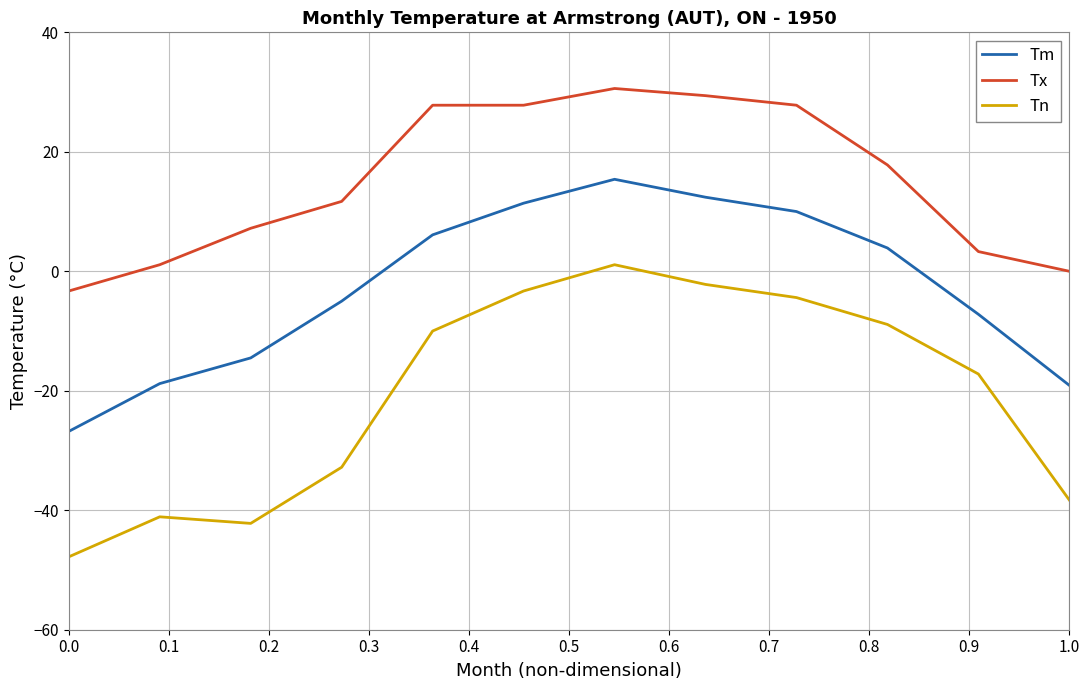

Which series has the largest total across all categories?

Tx